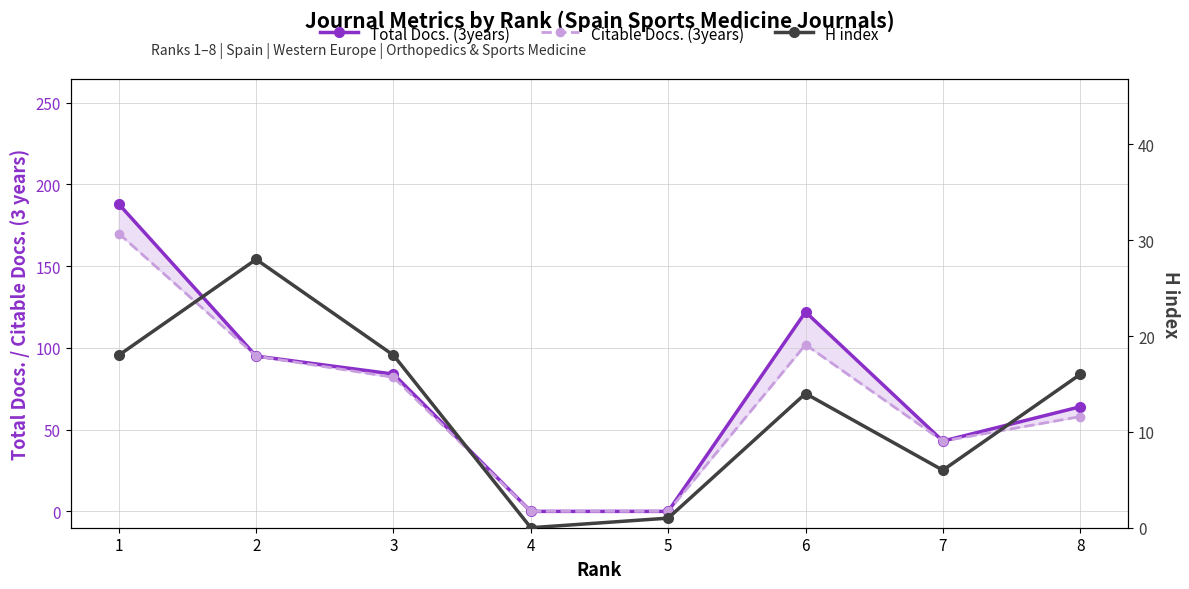

Count the number of data series in this chart.

3